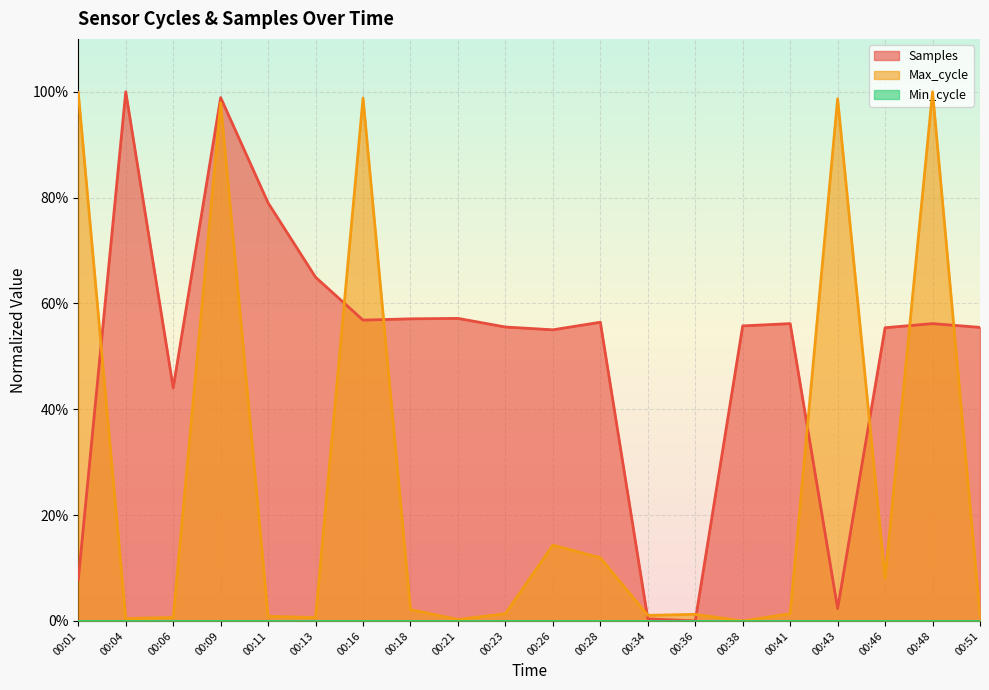

Does the chart display data point markers on the line(s)?

No